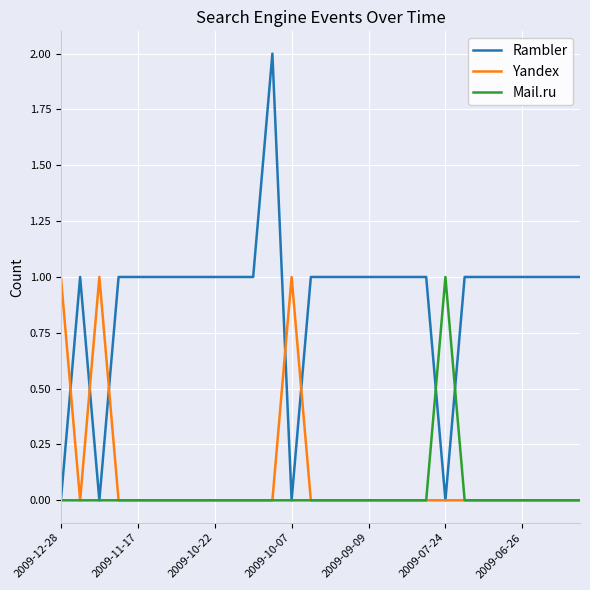

What is the difference between the maximum and minimum values in the Mail.ru series?

1